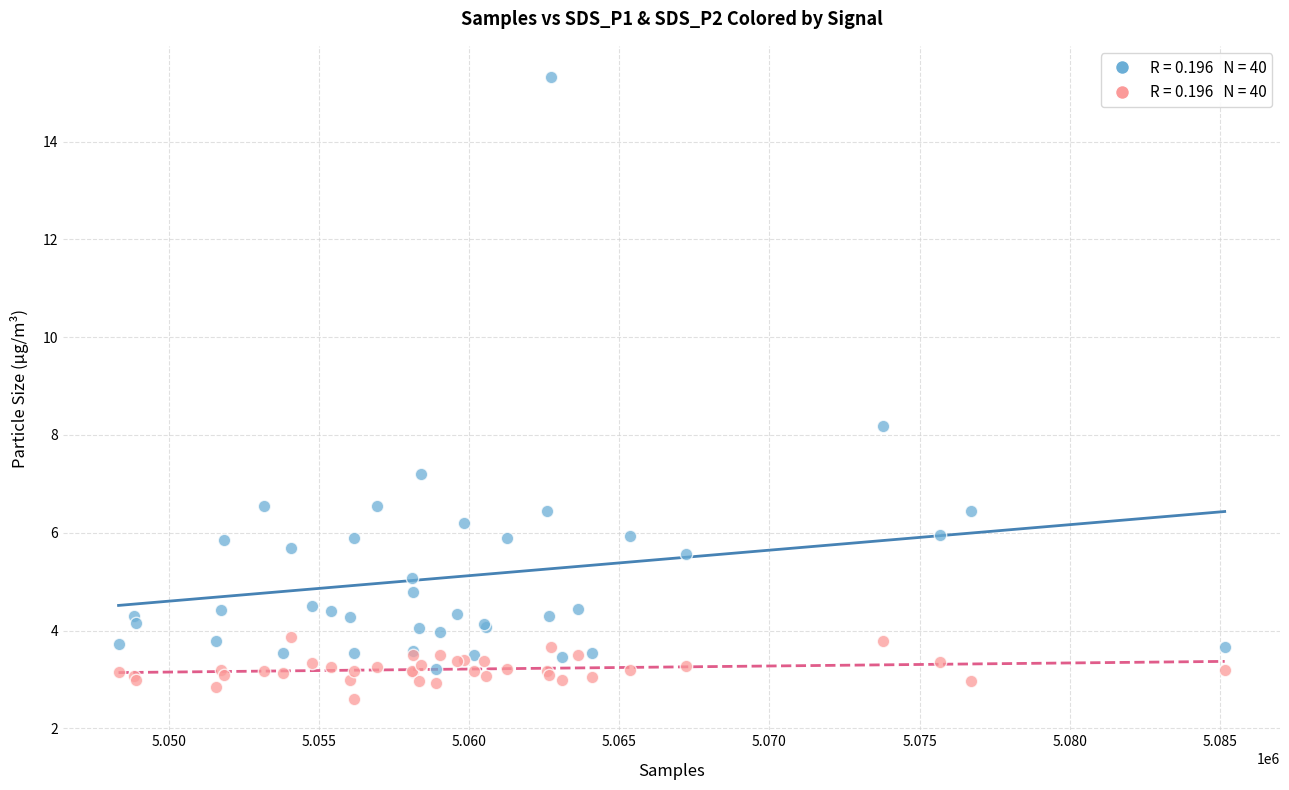

Across all series, what Y value is closest to 8?

8.2